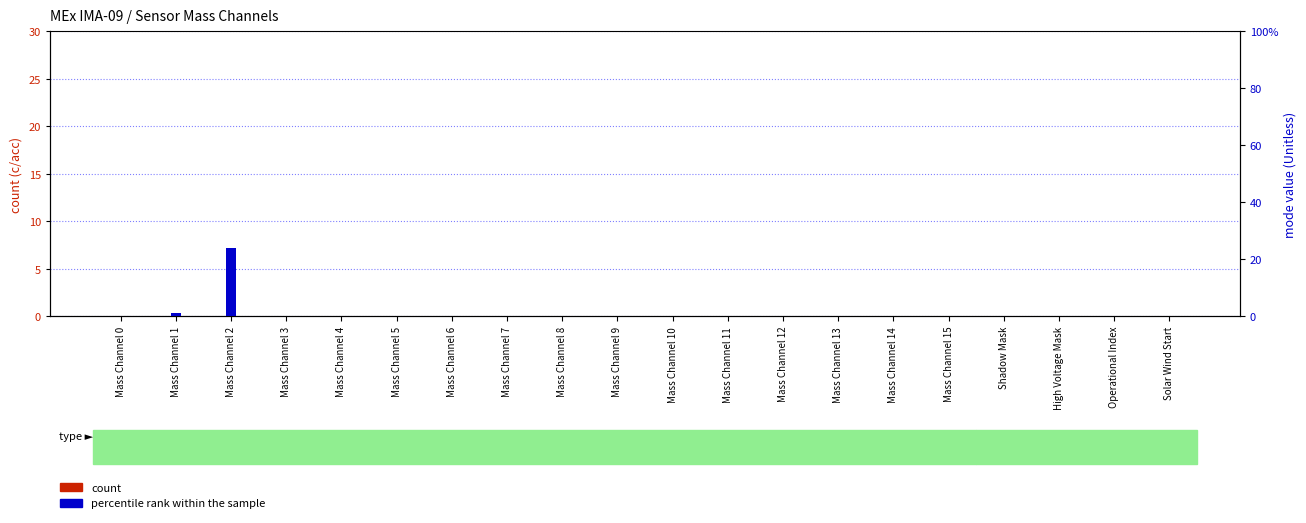

Where is count nearest to the value 0?

Mass Channel 0